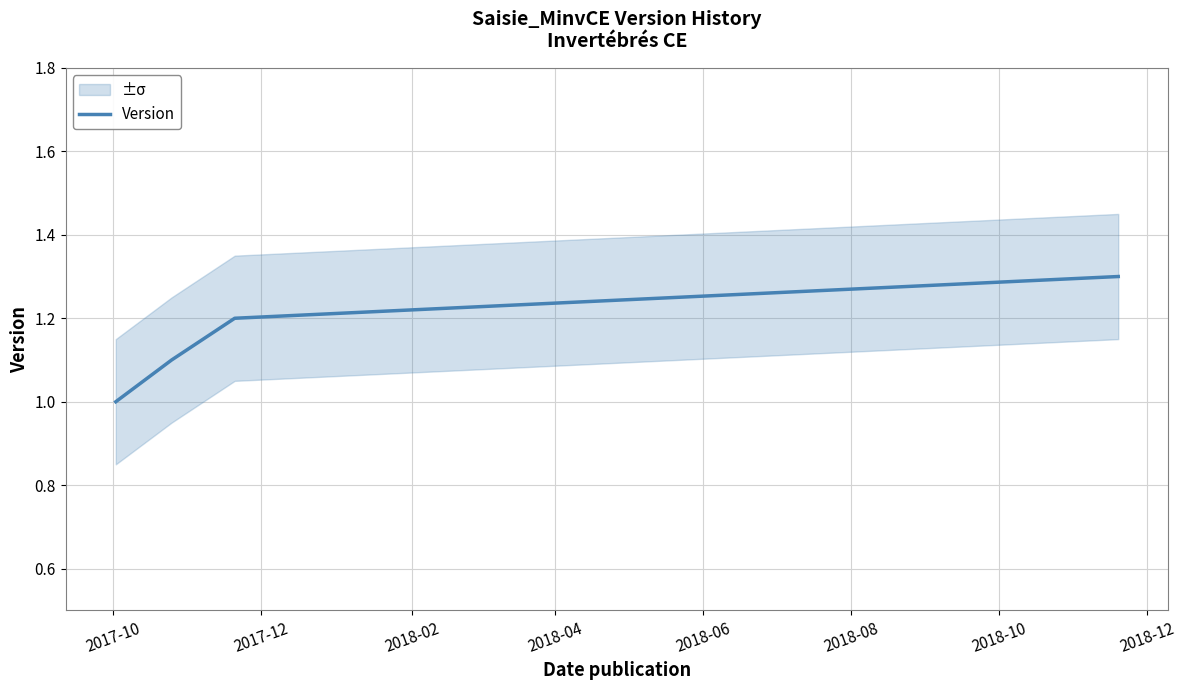

Count the number of values greater than 1.

3